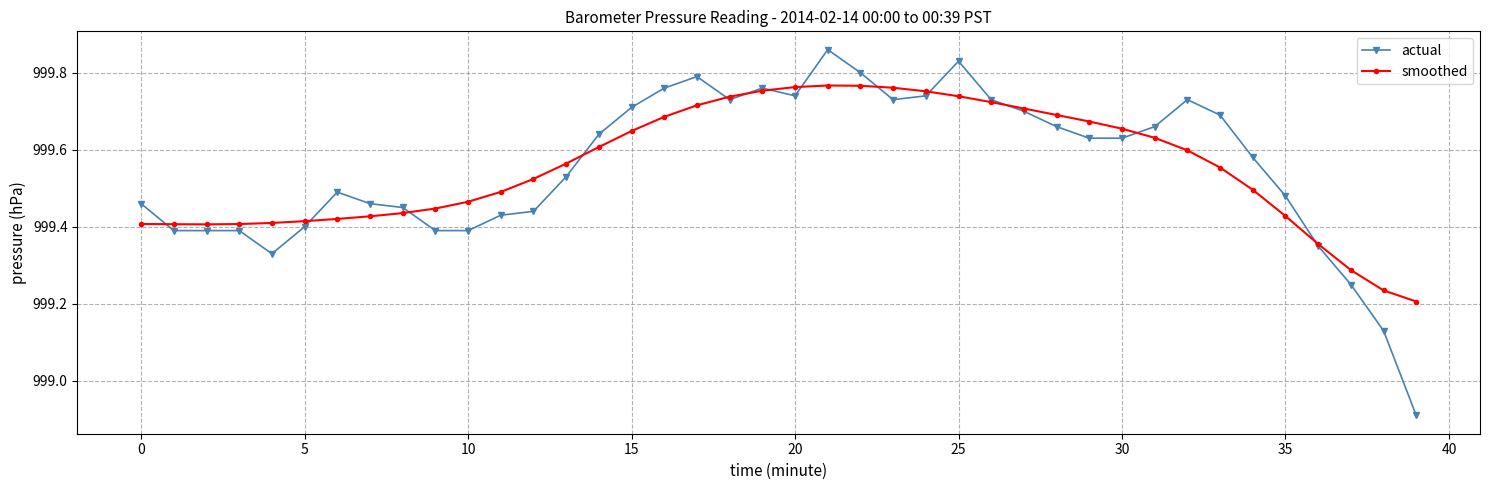

True or false: smoothed has more than 0 points higher than both neighbors.

True